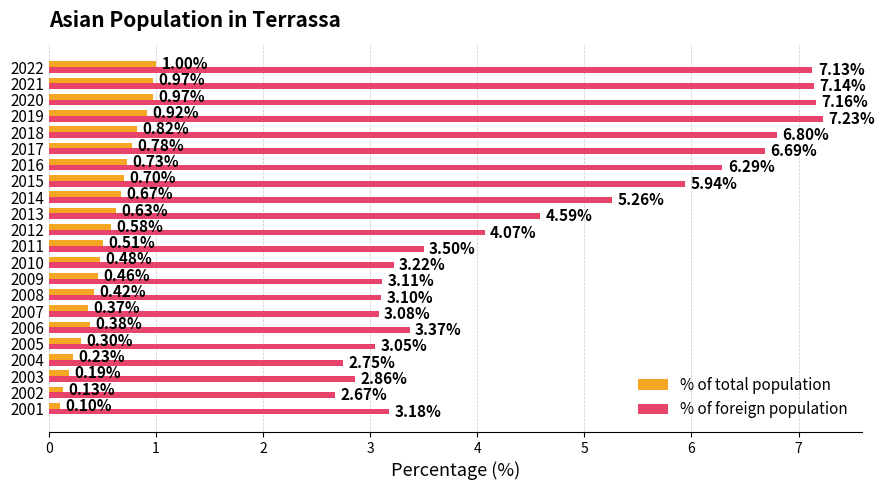

How many series are shown in this chart?

2